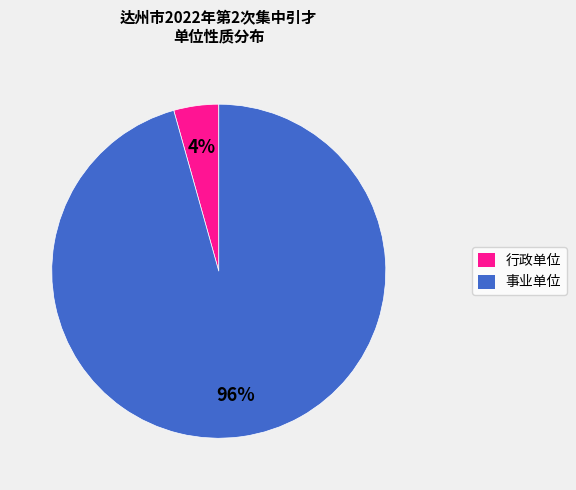

Which has a higher value, 事业单位 or 行政单位?

事业单位